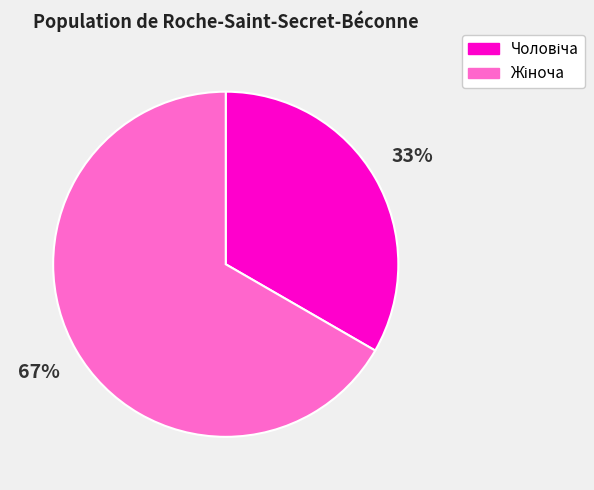

To the nearest percent, what is the average slice percentage?

50%